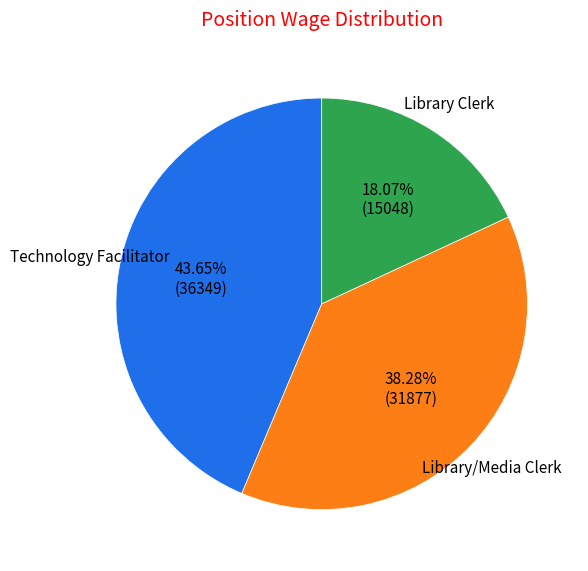

Rank the categories by value from lowest to highest.

Library Clerk, Library/Media Clerk, Technology Facilitator